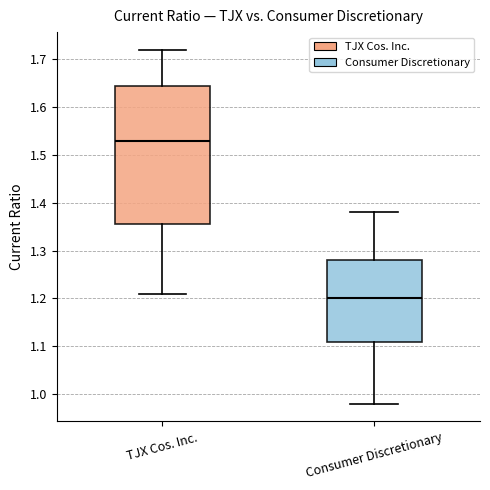

Comparing the boxes themselves (not the whiskers), which one is the tallest?

TJX Cos. Inc.